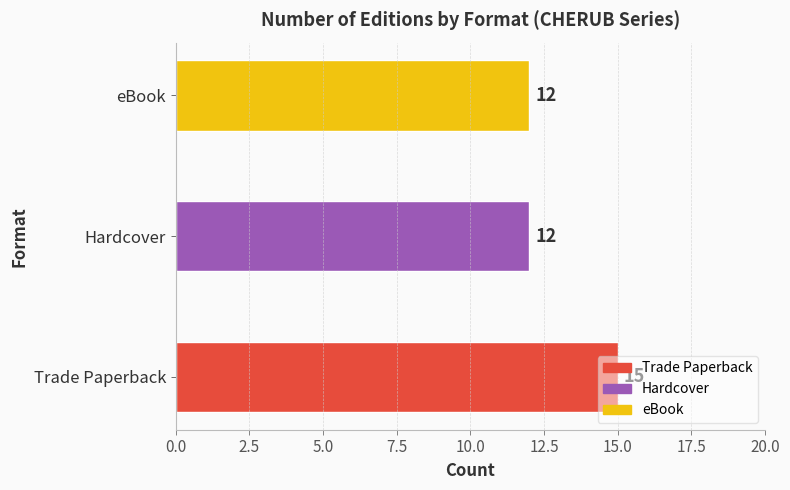

What is the change in value from Trade Paperback to Hardcover?

-3